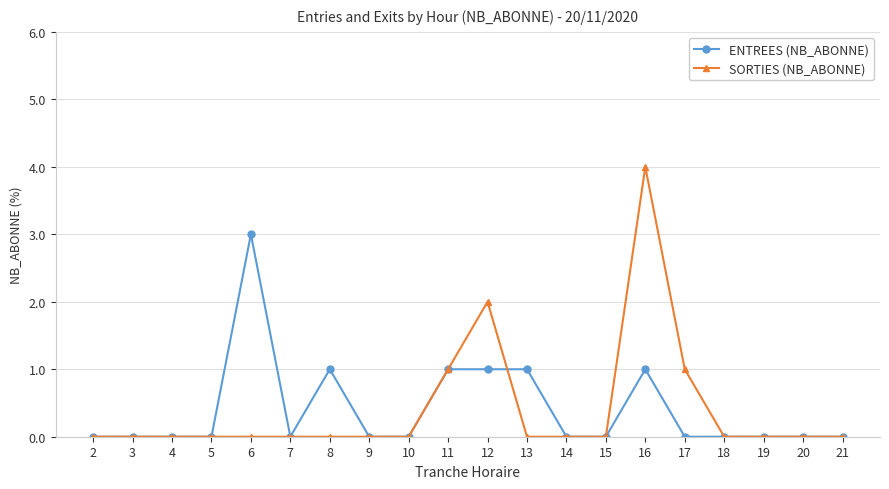

List the series in order of their peak value, highest first.

SORTIES (NB_ABONNE), ENTREES (NB_ABONNE)